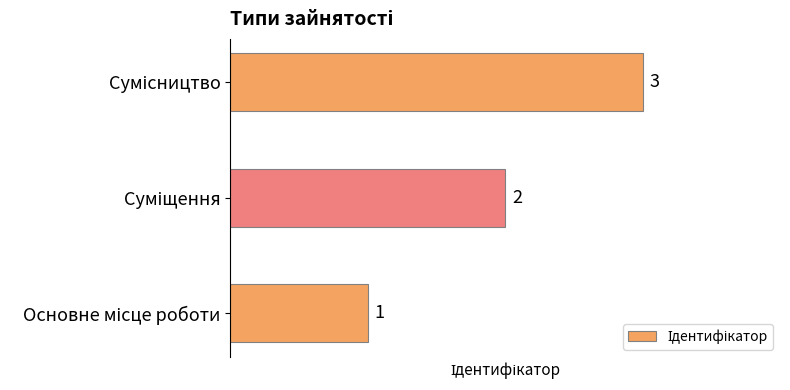

How many values are between 1 and 3?

3